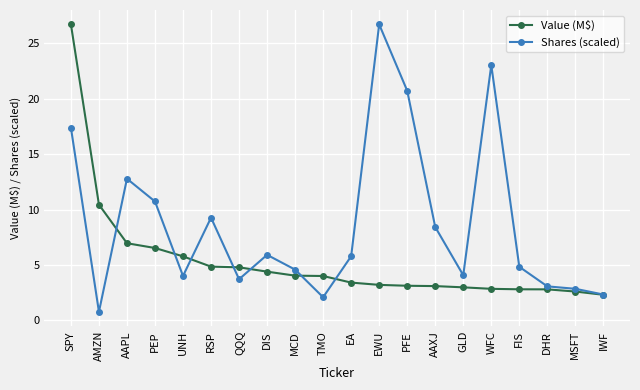

What is the value of the Shares (scaled) point at the 17th from the left?

4.8